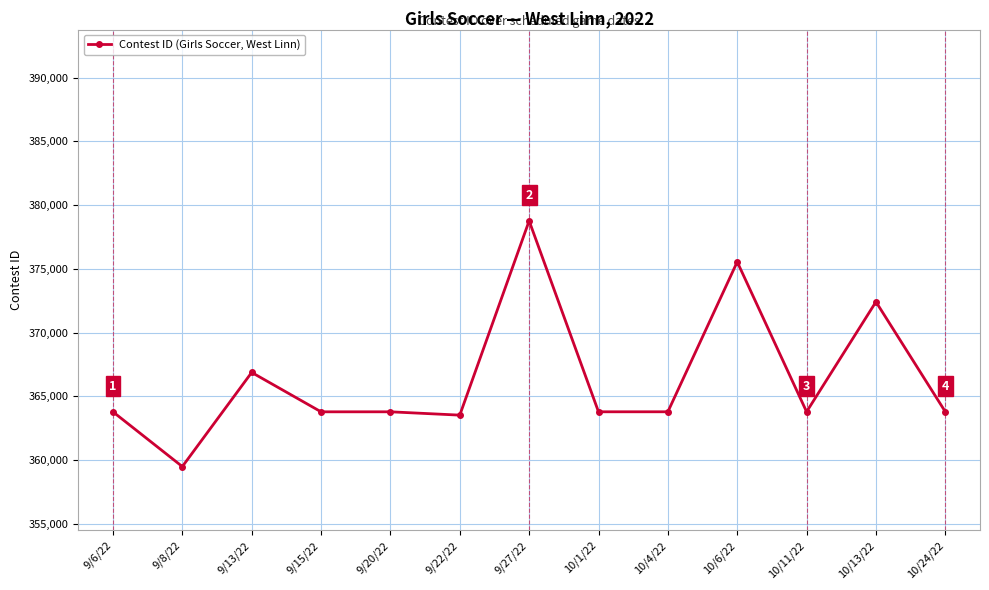

Where is the first local minimum?

9/8/22